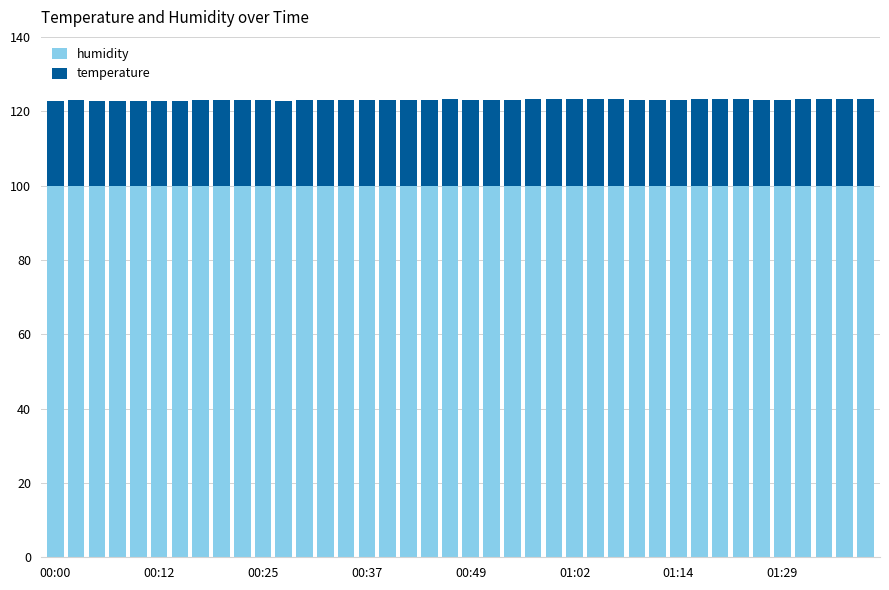

What is the highest value of the humidity series?

99.9